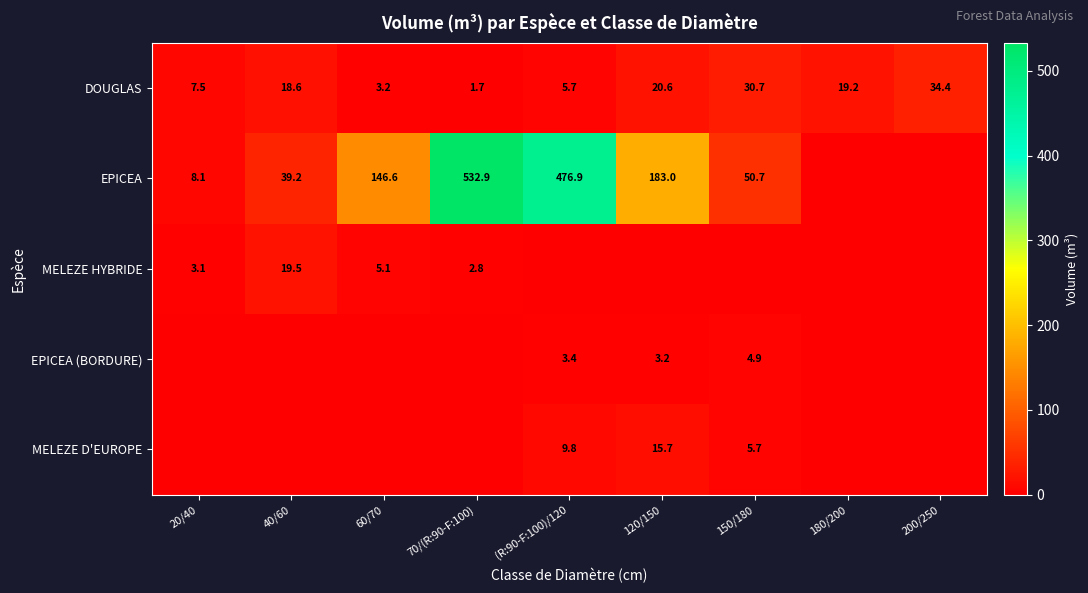

The value of EPICEA at 120/150 is 183.0. True or false?

True